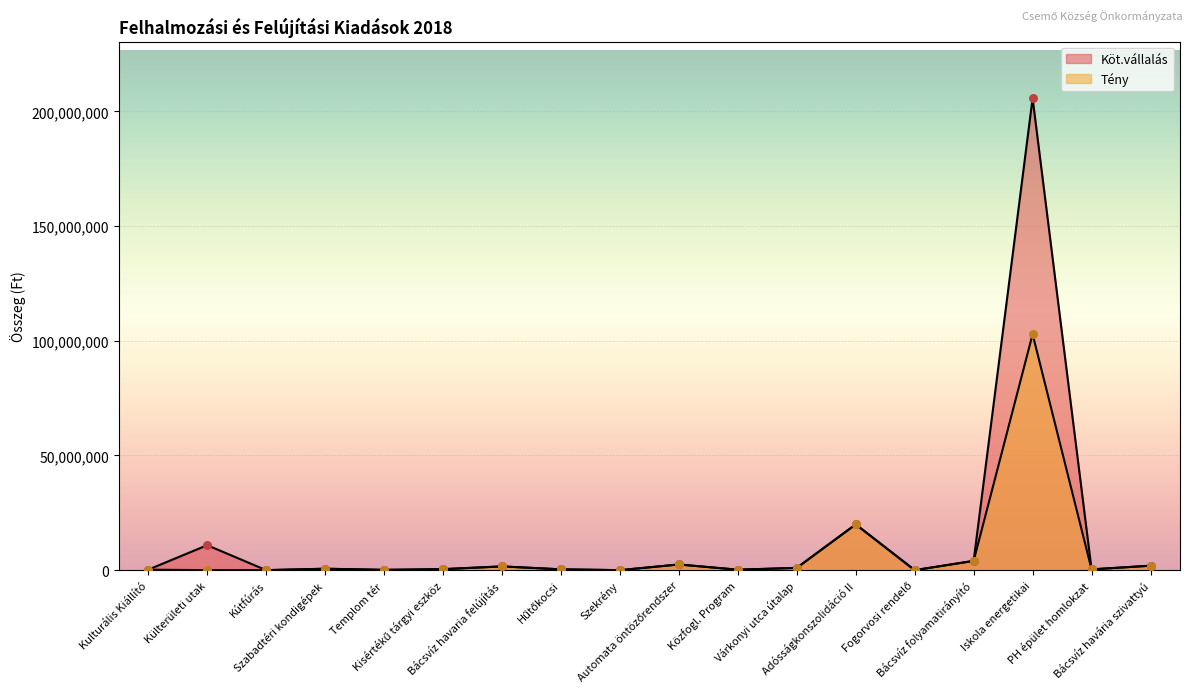

Is the value of Köt.vállalás at PH épület homlokzat greater than the value of Tény at Bácsvíz havaria felújítás?

No